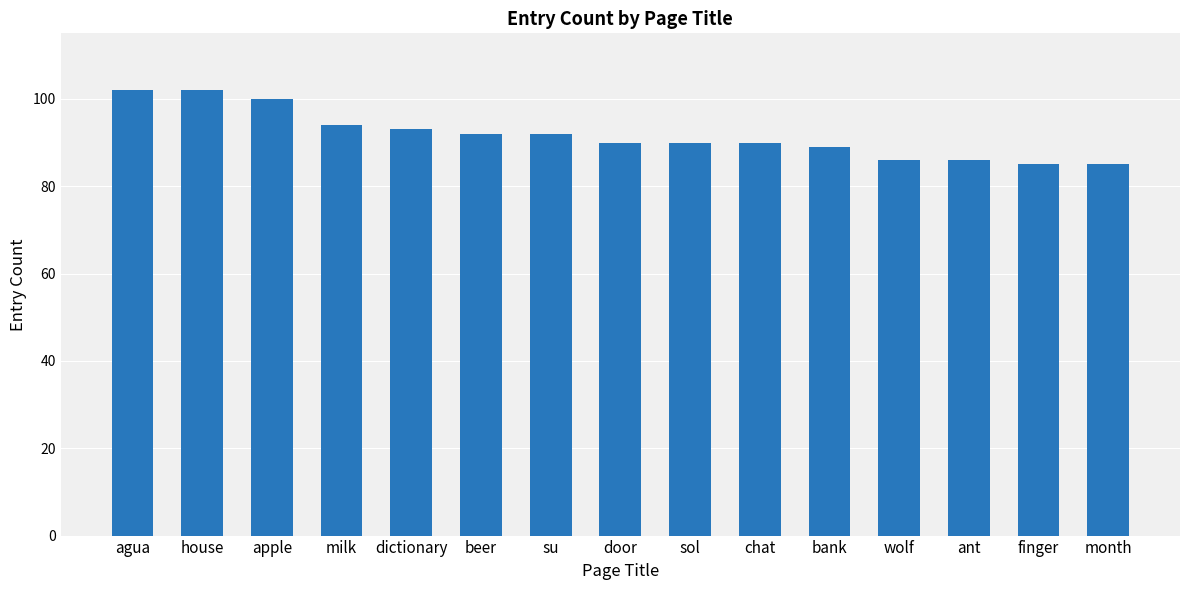

What is the greatest value displayed?

102